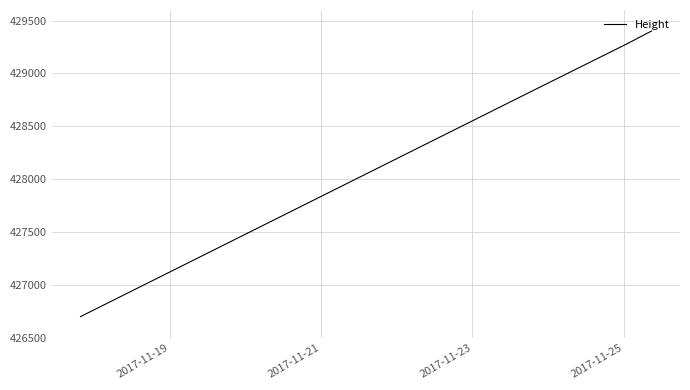

How many lines are shown in the chart?

1